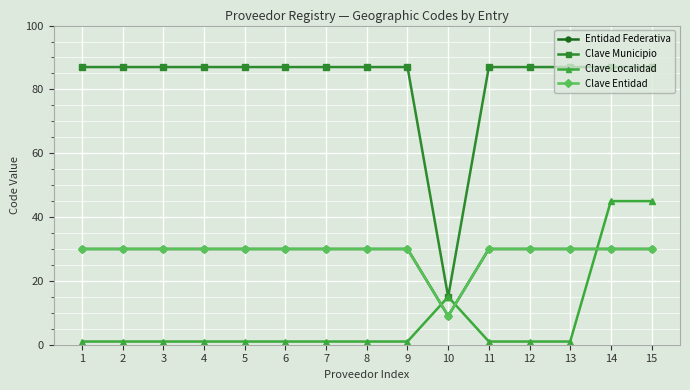

How many interior local peaks does the Clave Localidad series have?

1